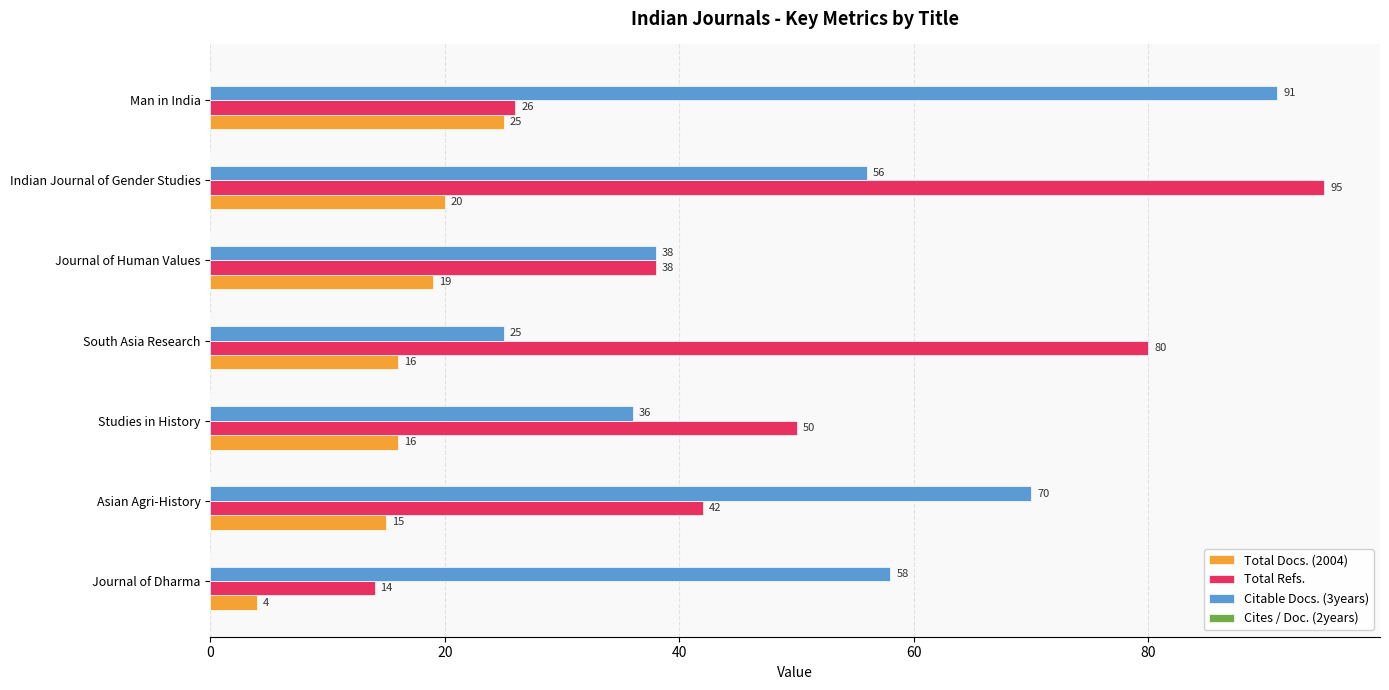

List the series in order of their peak value, lowest first.

Total Docs. (2004), Citable Docs. (3years), Total Refs.